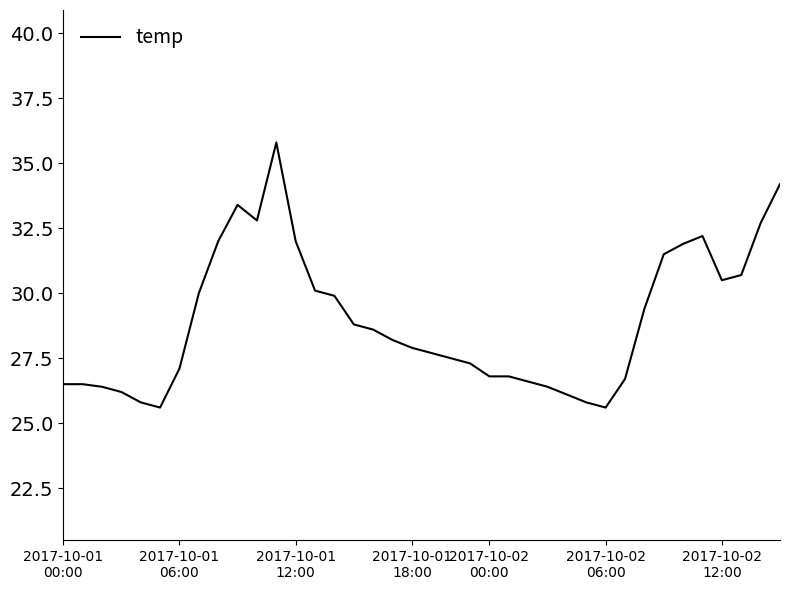

What is the sum of all values?

1100.0